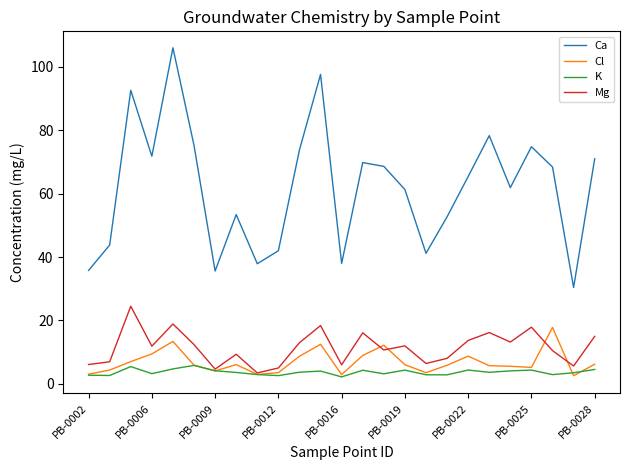

How many values in the Ca series are below 65?

12